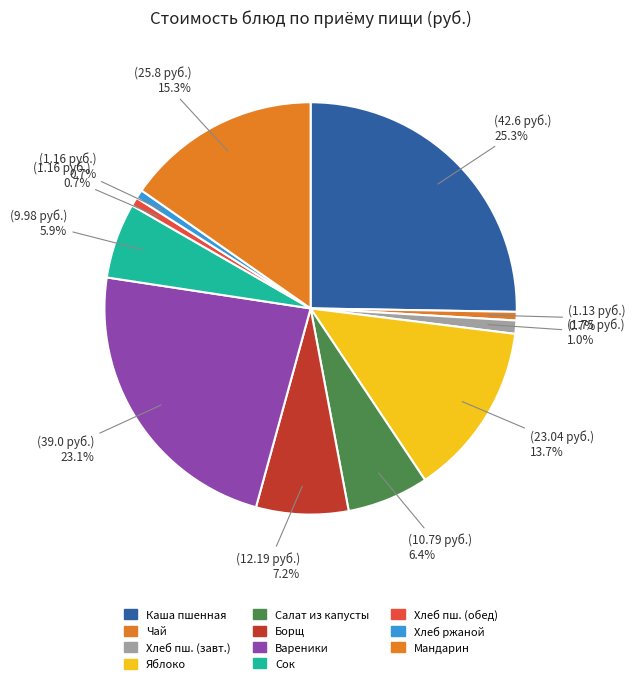

Rank the categories by value from highest to lowest.

Каша пшенная (жидкая) молочная с маслом, Вареники с вареной картошкой, Мандарин, Яблоко, Борщ с картофелем и сметаной, Салат из белокочанной капусты с кукурузой, Сок, Хлеб пшеничный (завтрак), Хлеб пшеничный (обед), Хлеб ржаной, Чай (вариант 1)